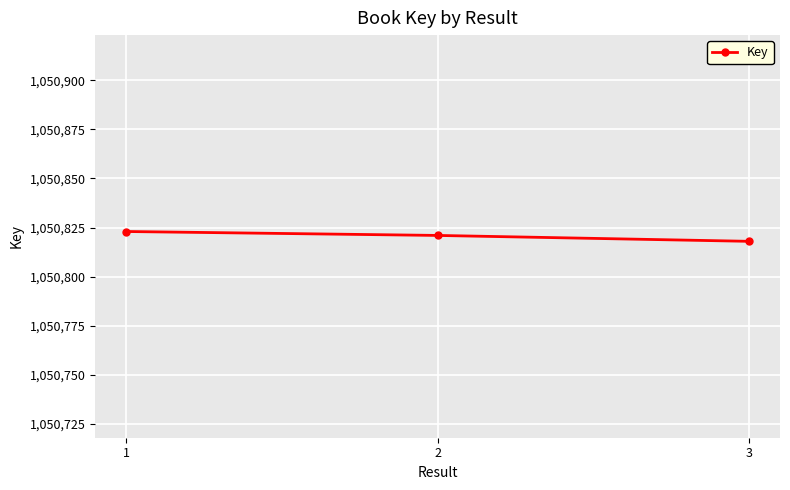

At which category does the chart reach its minimum across all series?

3